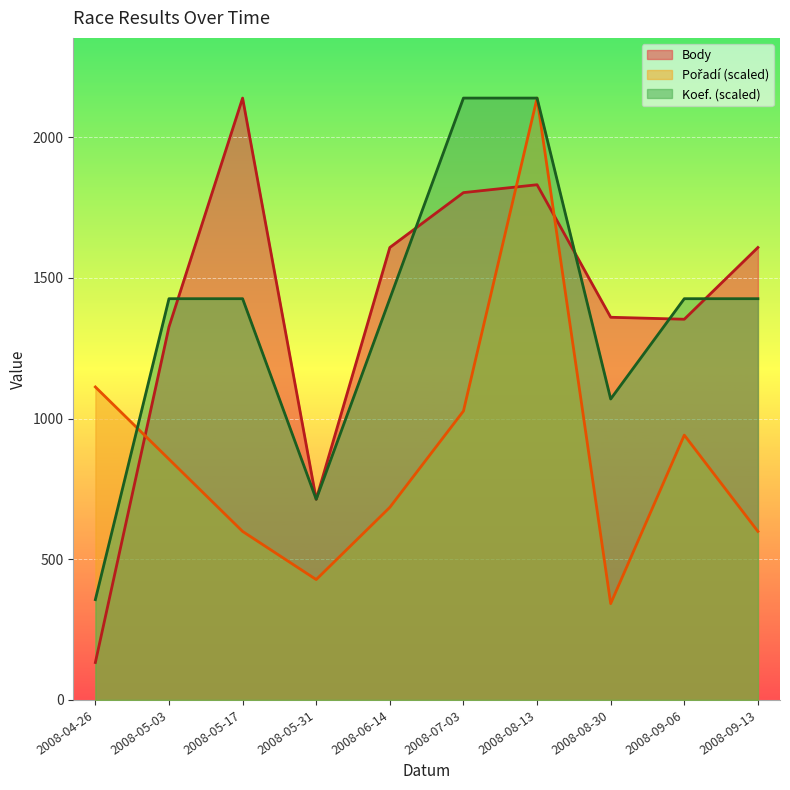

At how many categories does at least one series exceed 181?

10